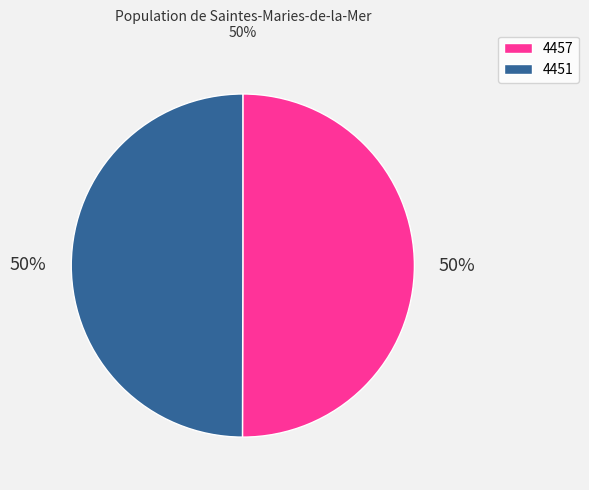

Is it true that 4451 is 58% of the pie?

False